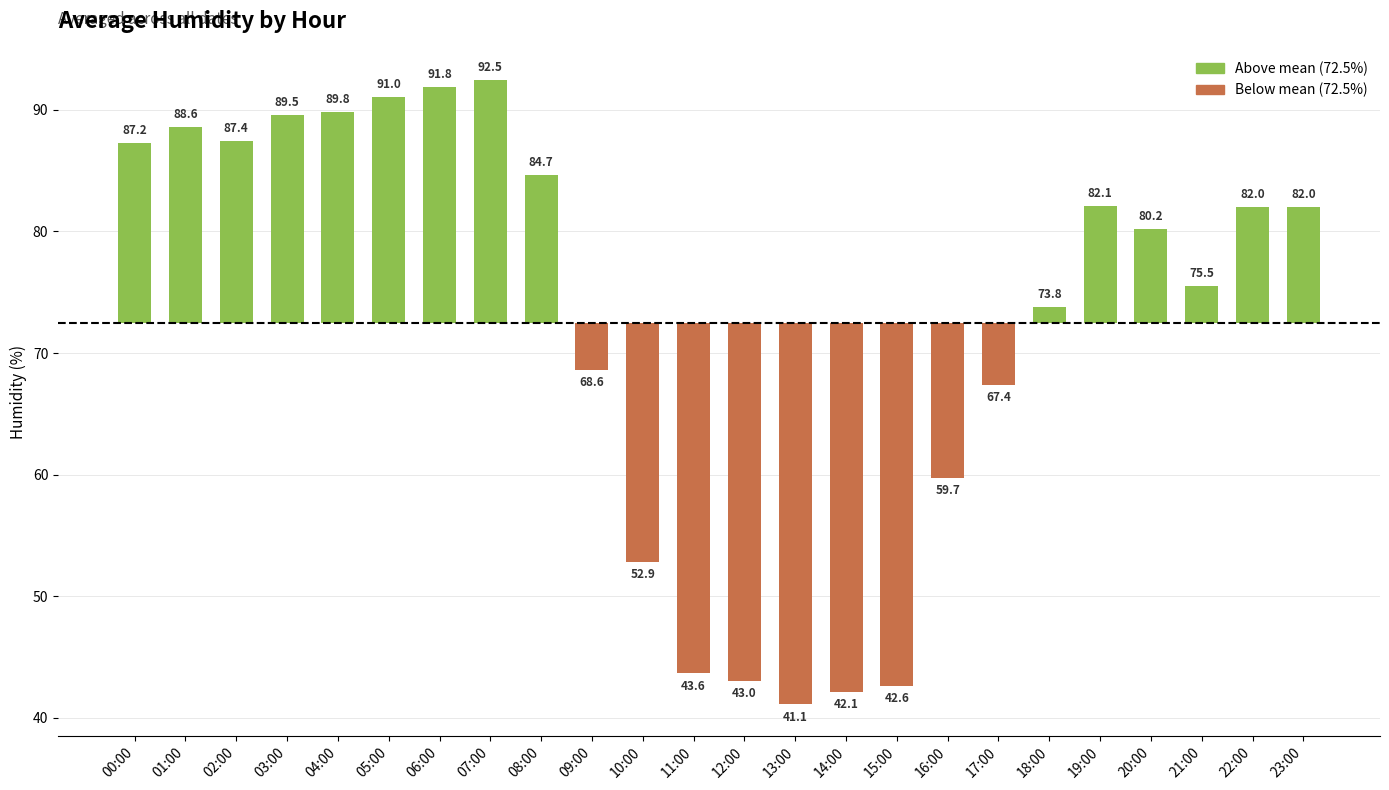

List the labels in order of value, largest first.

07:00, 06:00, 05:00, 04:00, 03:00, 01:00, 02:00, 00:00, 08:00, 19:00, 22:00, 23:00, 20:00, 21:00, 18:00, 09:00, 17:00, 16:00, 10:00, 11:00, 12:00, 15:00, 14:00, 13:00